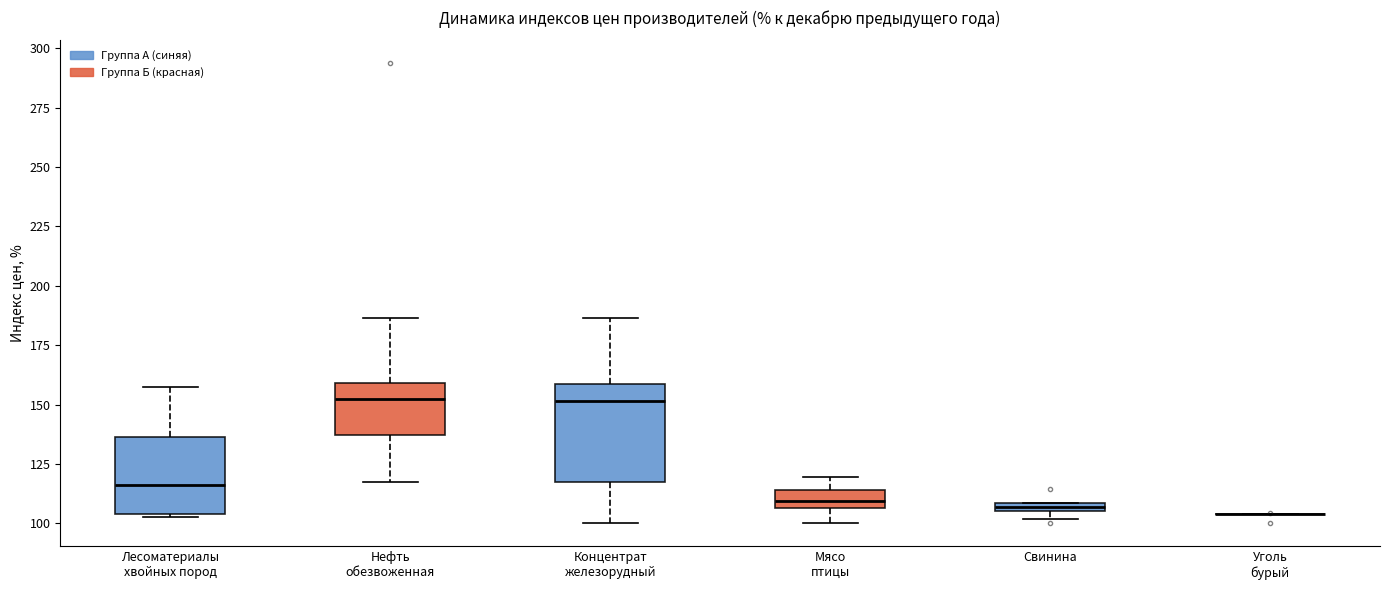

Where does the lower whisker of the box for Концентрат железорудный end on the y-axis? The values are not printed on the chart, so give them approximately, as read against the axis.

100